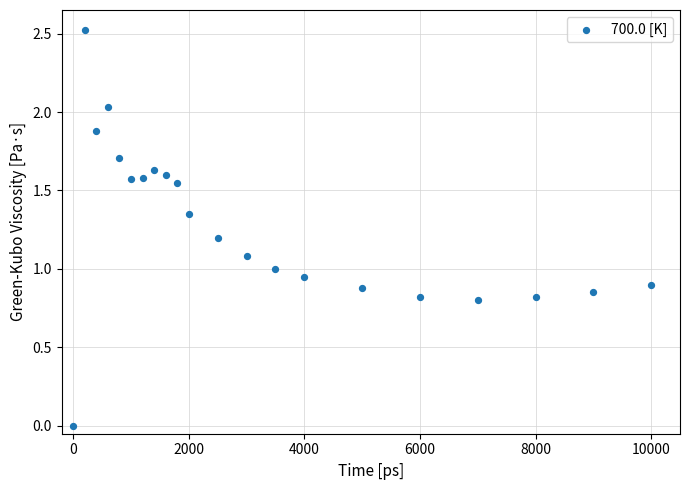

What is the range of Y values (max minus min)?

2.5